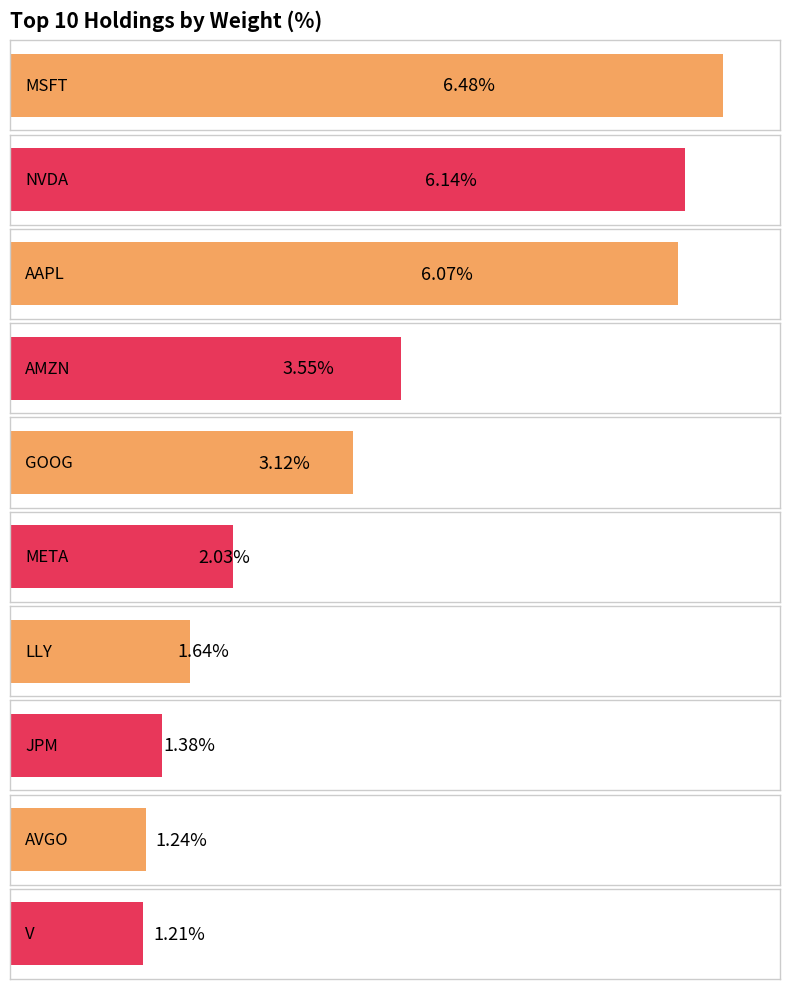

Which category has the lowest value across all series?

V